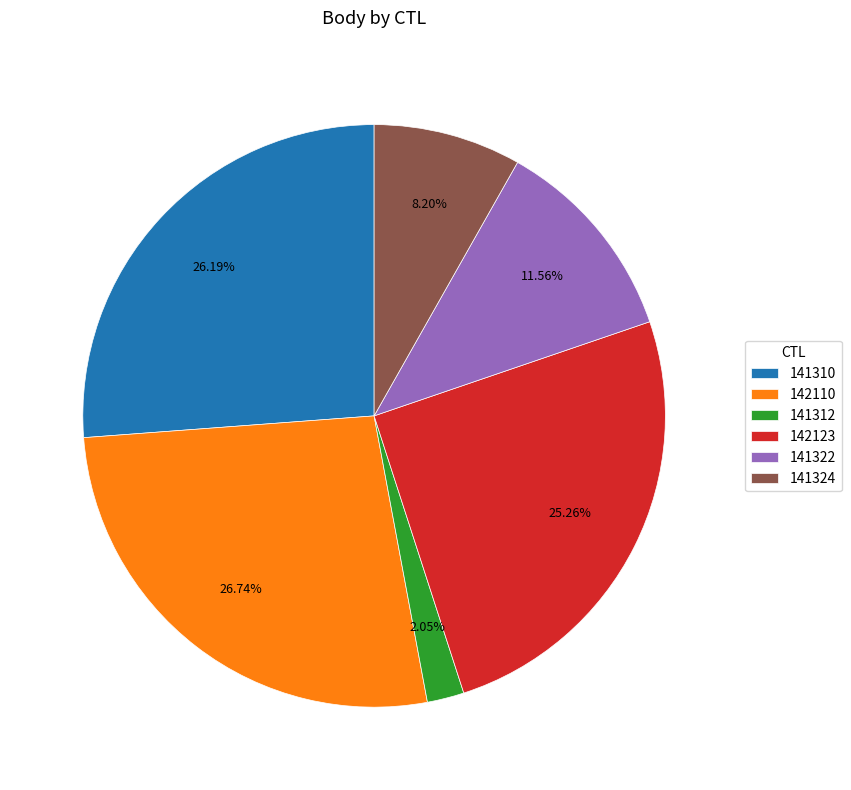

To the nearest percent, what portion does 141324 represent?

8%